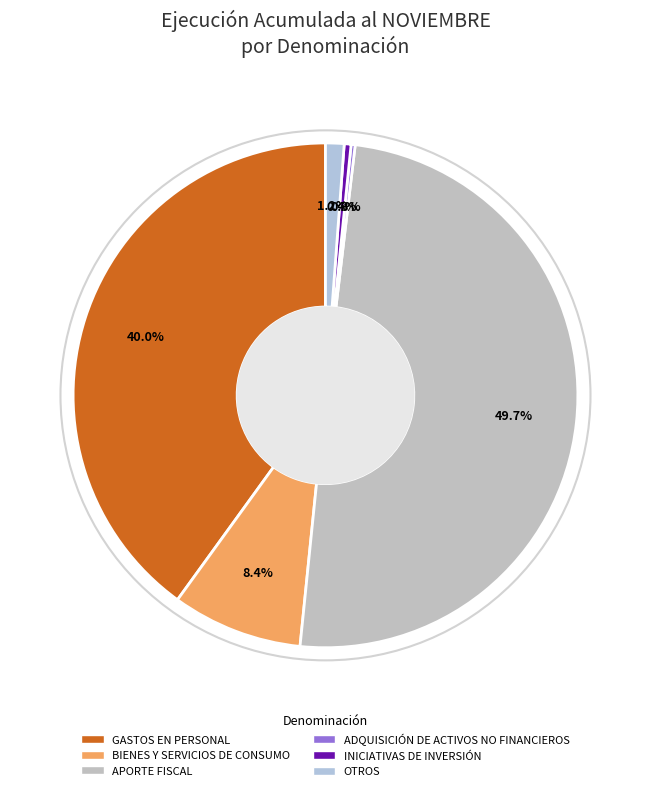

Count the number of slices in the pie.

6